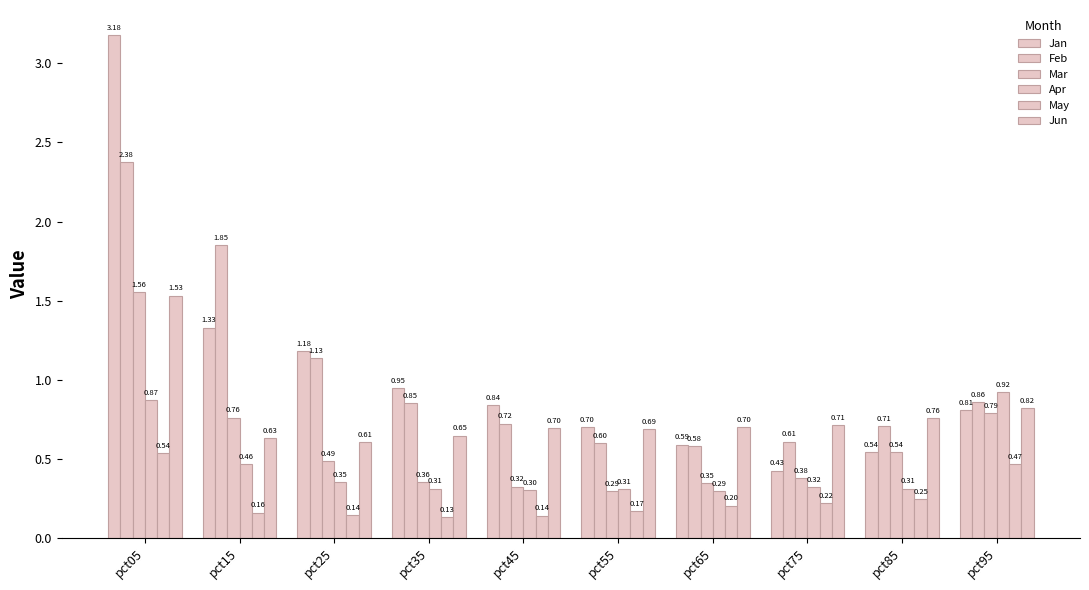

Reading left to right, extract all data points from this chart.

Jan: 3.2	1.3	1.2	0.9	0.8	0.7	0.6	0.4	0.5	0.8
Feb: 2.4	1.8	1.1	0.8	0.7	0.6	0.6	0.6	0.7	0.9
Mar: 1.6	0.8	0.5	0.4	0.3	0.3	0.3	0.4	0.5	0.8
Apr: 0.9	0.5	0.4	0.3	0.3	0.3	0.3	0.3	0.3	0.9
May: 0.5	0.2	0.1	0.1	0.1	0.2	0.2	0.2	0.2	0.5
Jun: 1.5	0.6	0.6	0.6	0.7	0.7	0.7	0.7	0.8	0.8